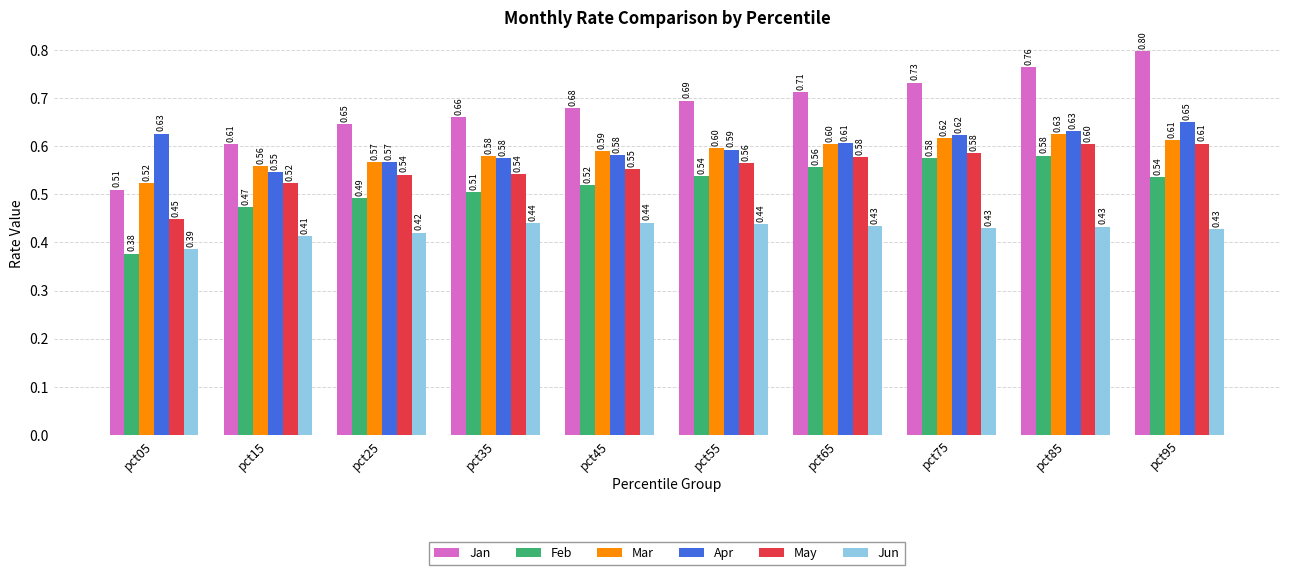

What is the maximum value for May?

0.6